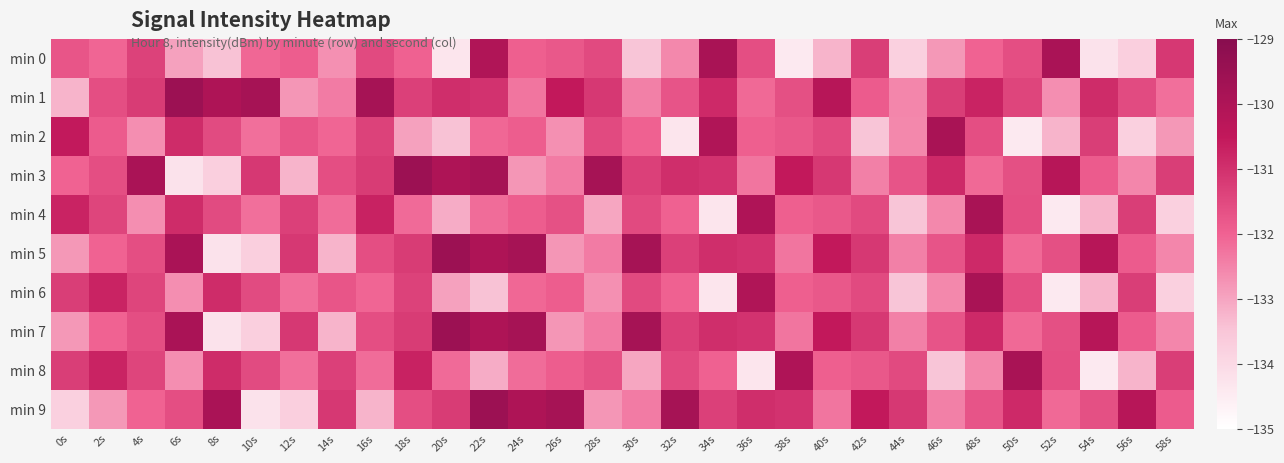

How many series are shown in this chart?

10